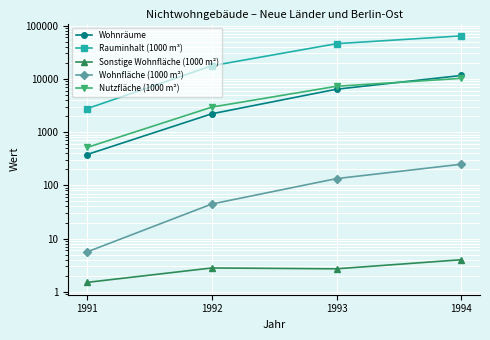

Which label corresponds to the largest value in the chart?

1994